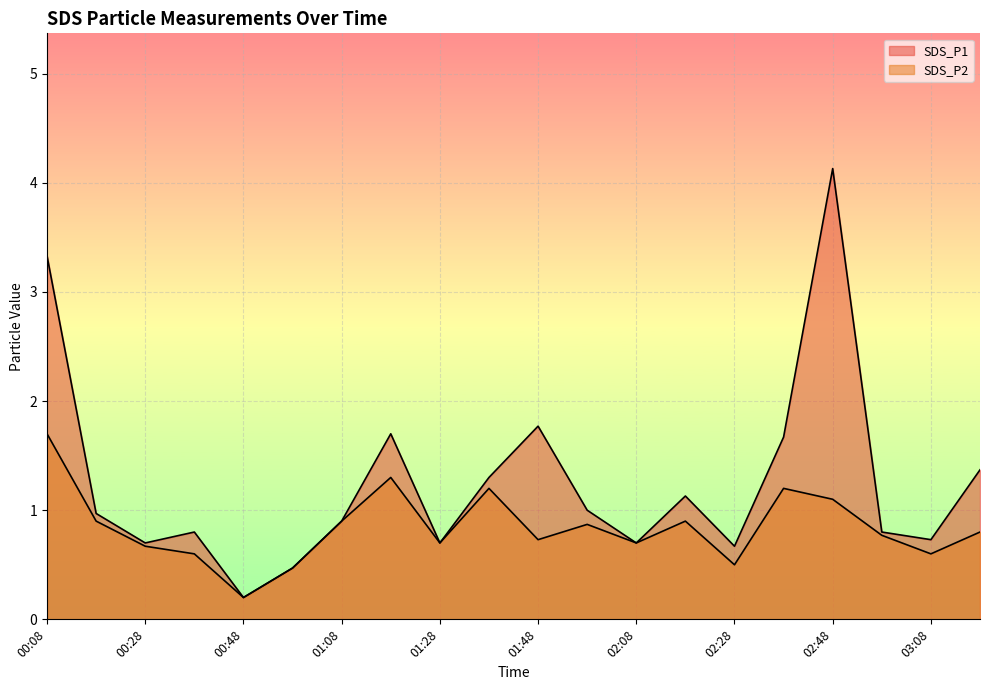

What is the label of the 18th point from the left?

02:58